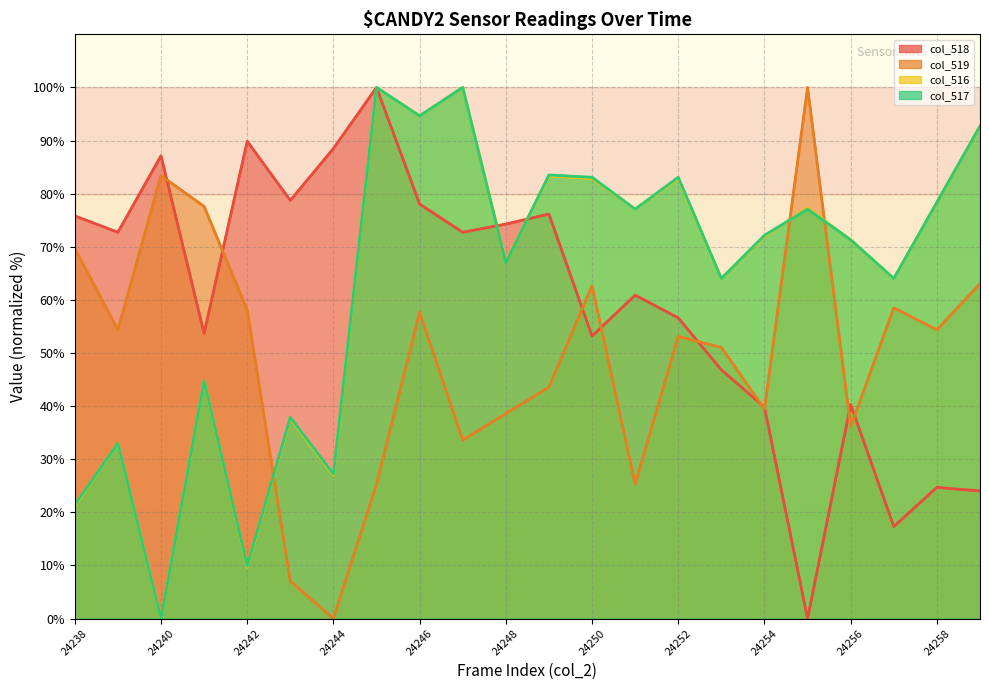

Which series has the largest range (max minus min)?

col_518